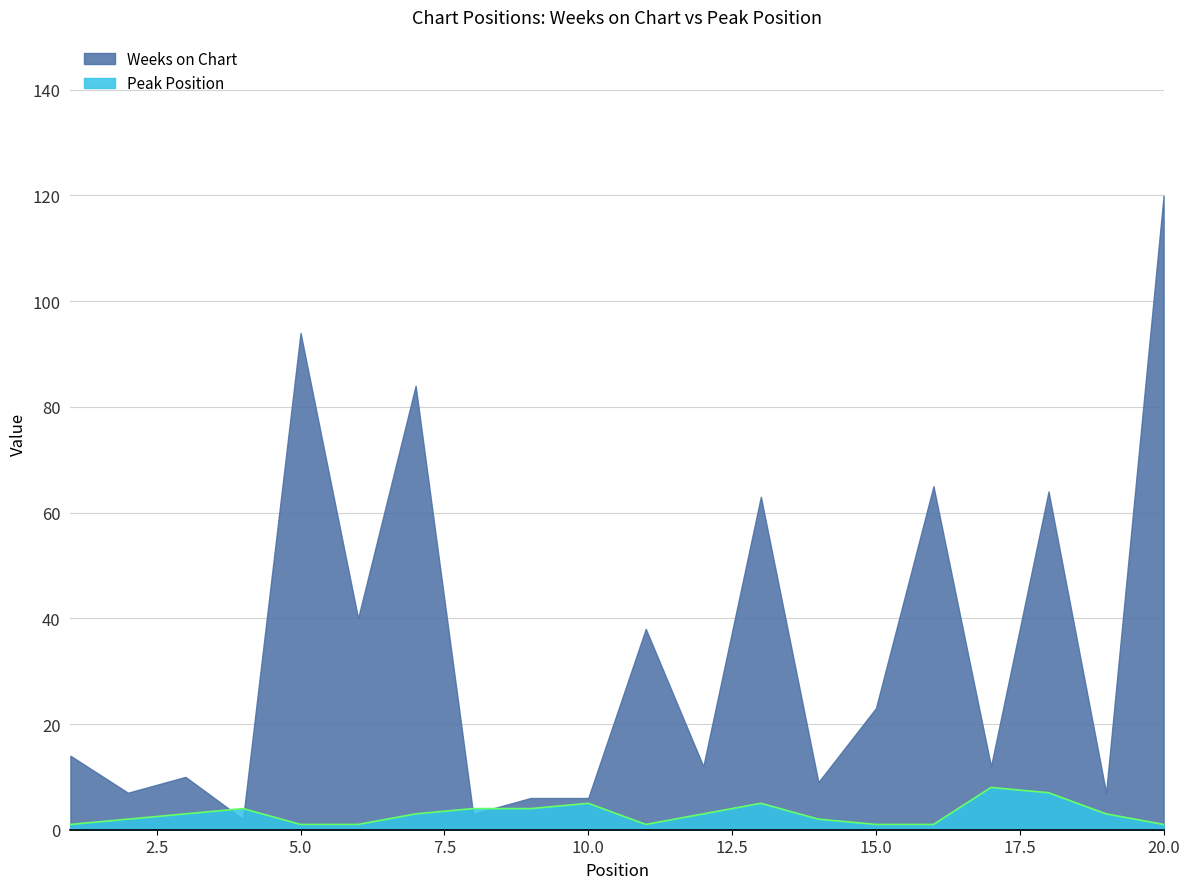

At which category is the sum across all series the highest?

20.0